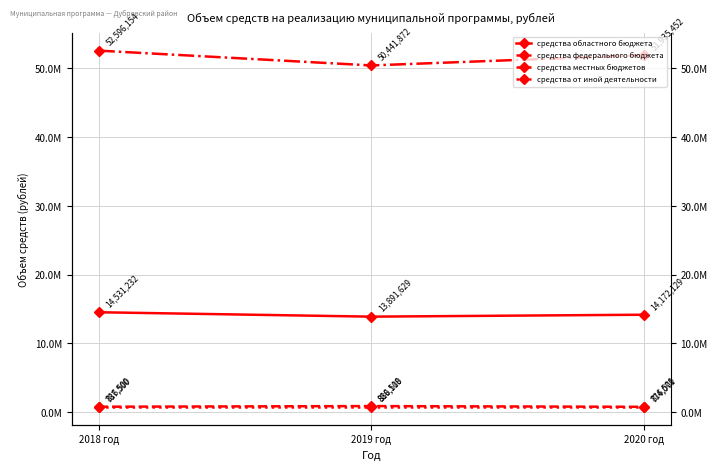

How many values in the средства местных бюджетов series are below 51935452?

1